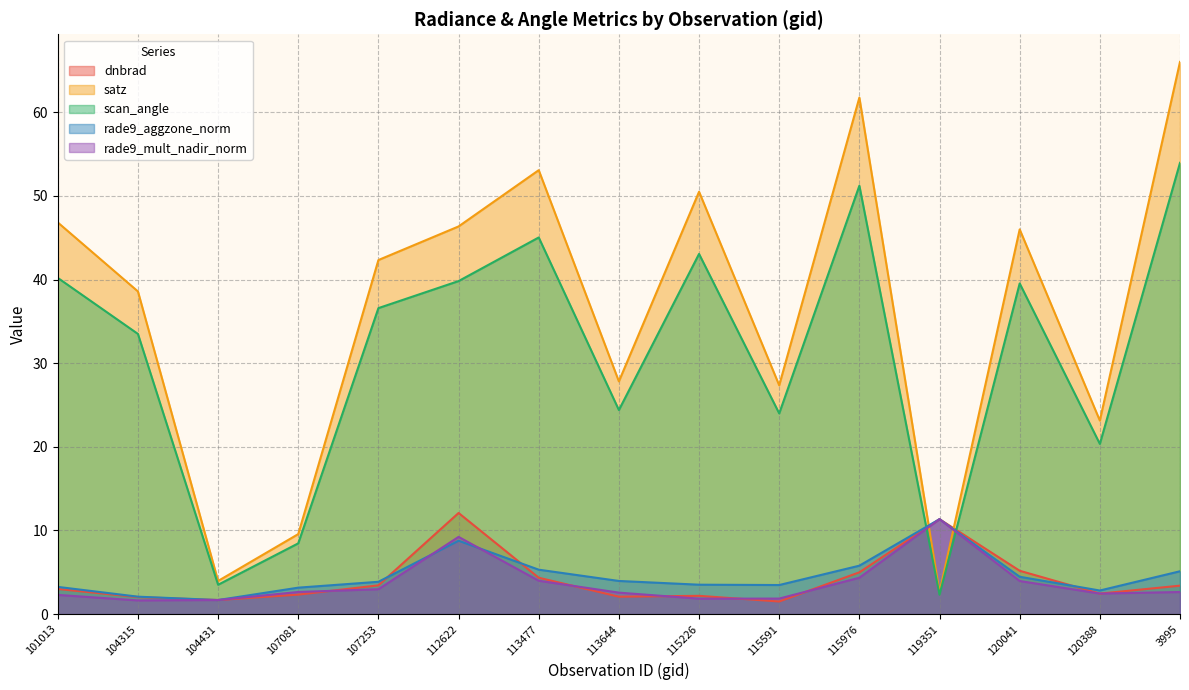

What are all the series names shown in the legend?

dnbrad, satz, scan_angle, rade9_aggzone_norm, rade9_mult_nadir_norm